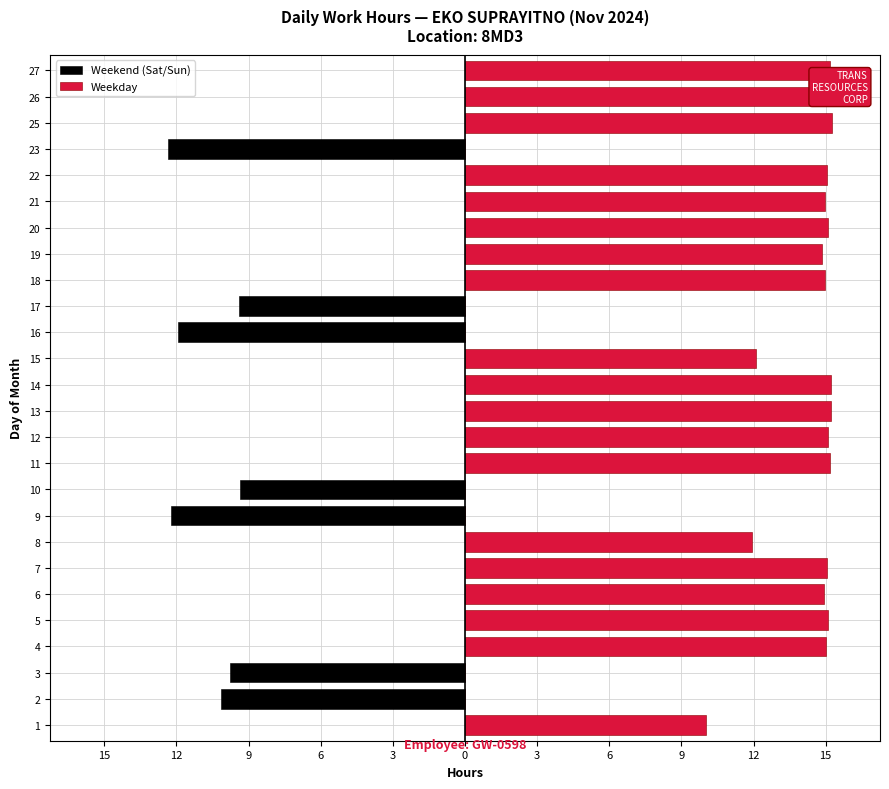

Count the number of categories in the chart.

26